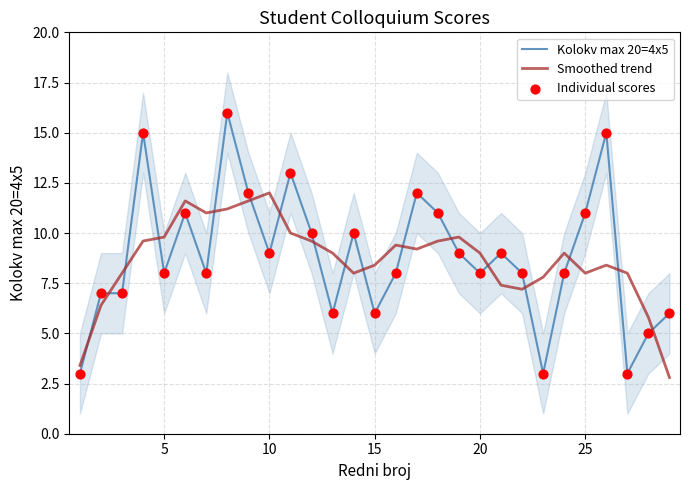

Which series has the largest total across all categories?

Kolokv max 20=4x5